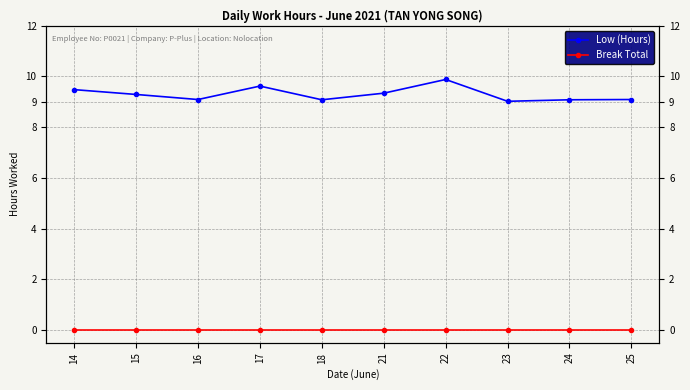

True or false: Low (Hours) and Break Total cross at least once.

False